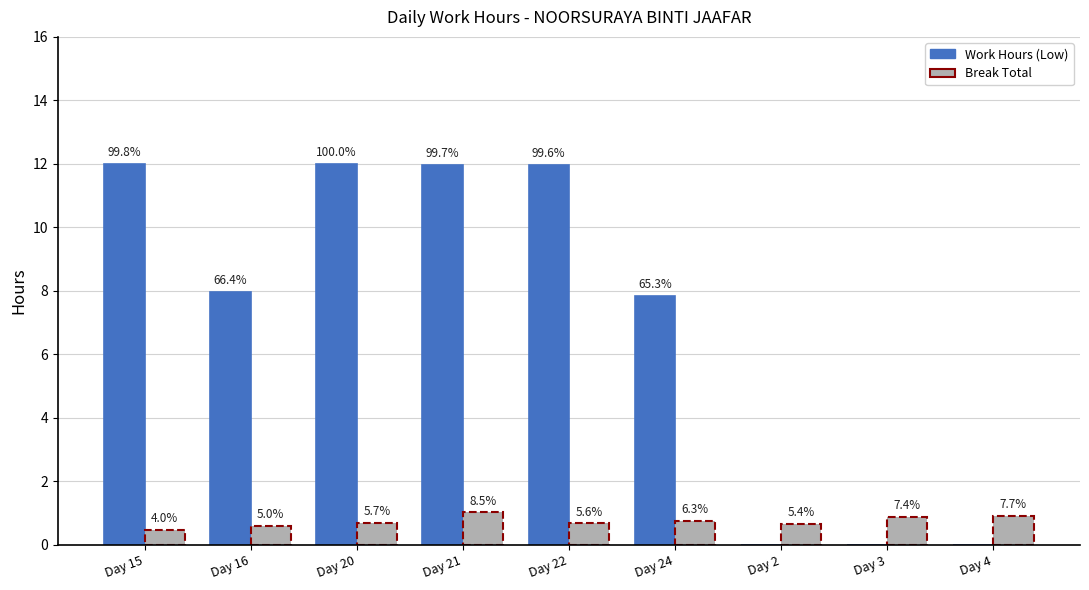

Are the bars grouped side by side (vs. stacked)?

Yes